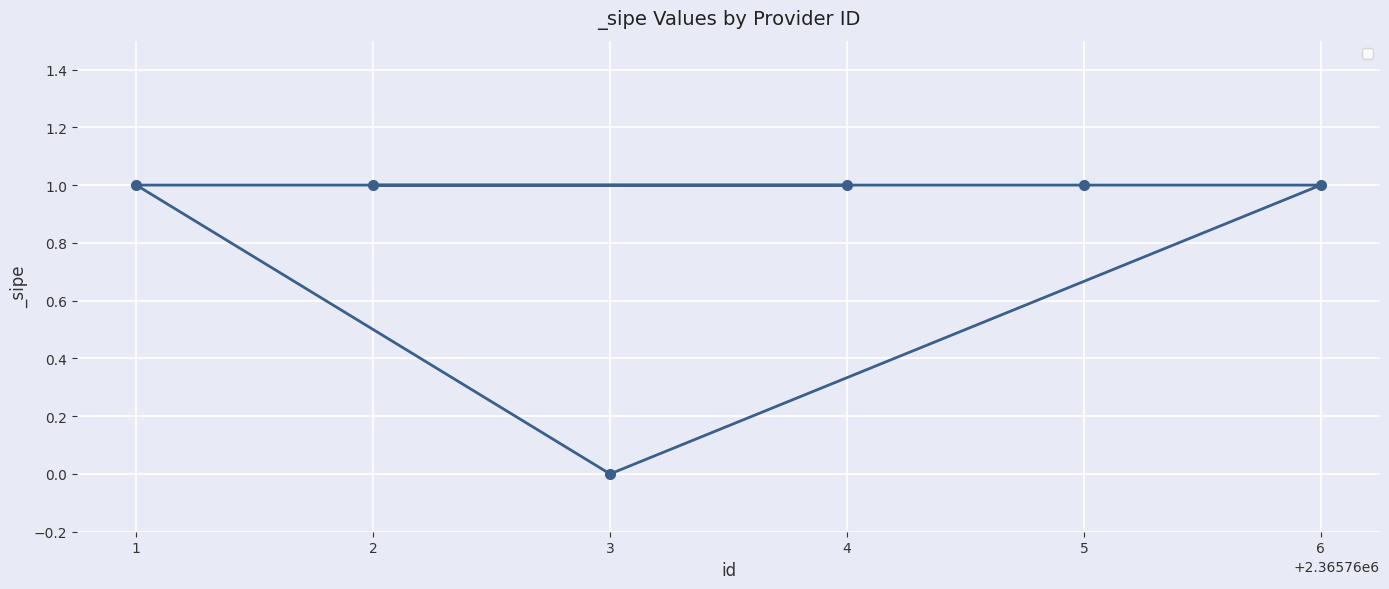

Is it true that the value at 2 is 2?

False